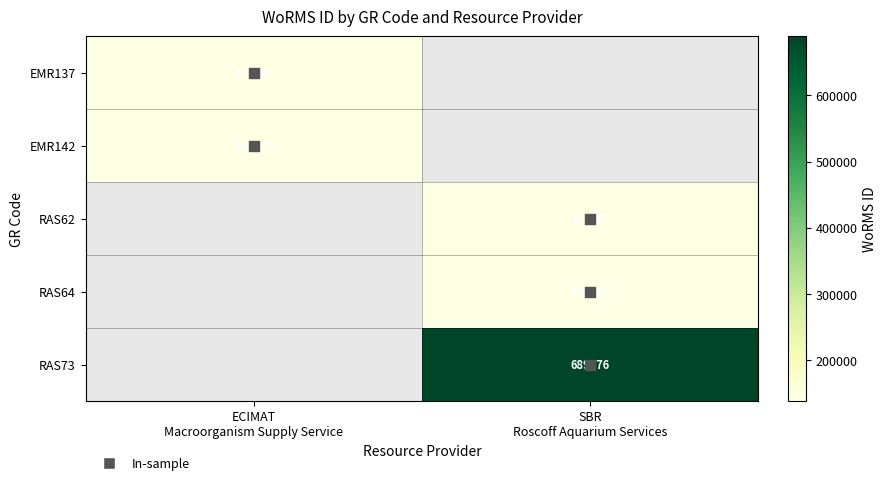

Which label corresponds to the smallest value in the chart?

SBR
Roscoff Aquarium Services